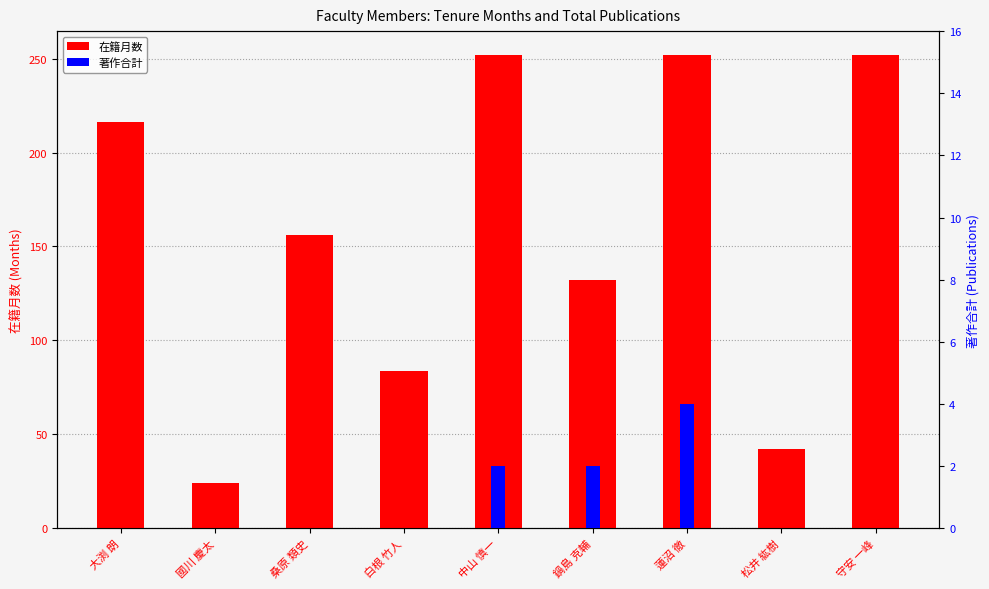

What are all the series names shown in the legend?

在籍月数, 著作合計